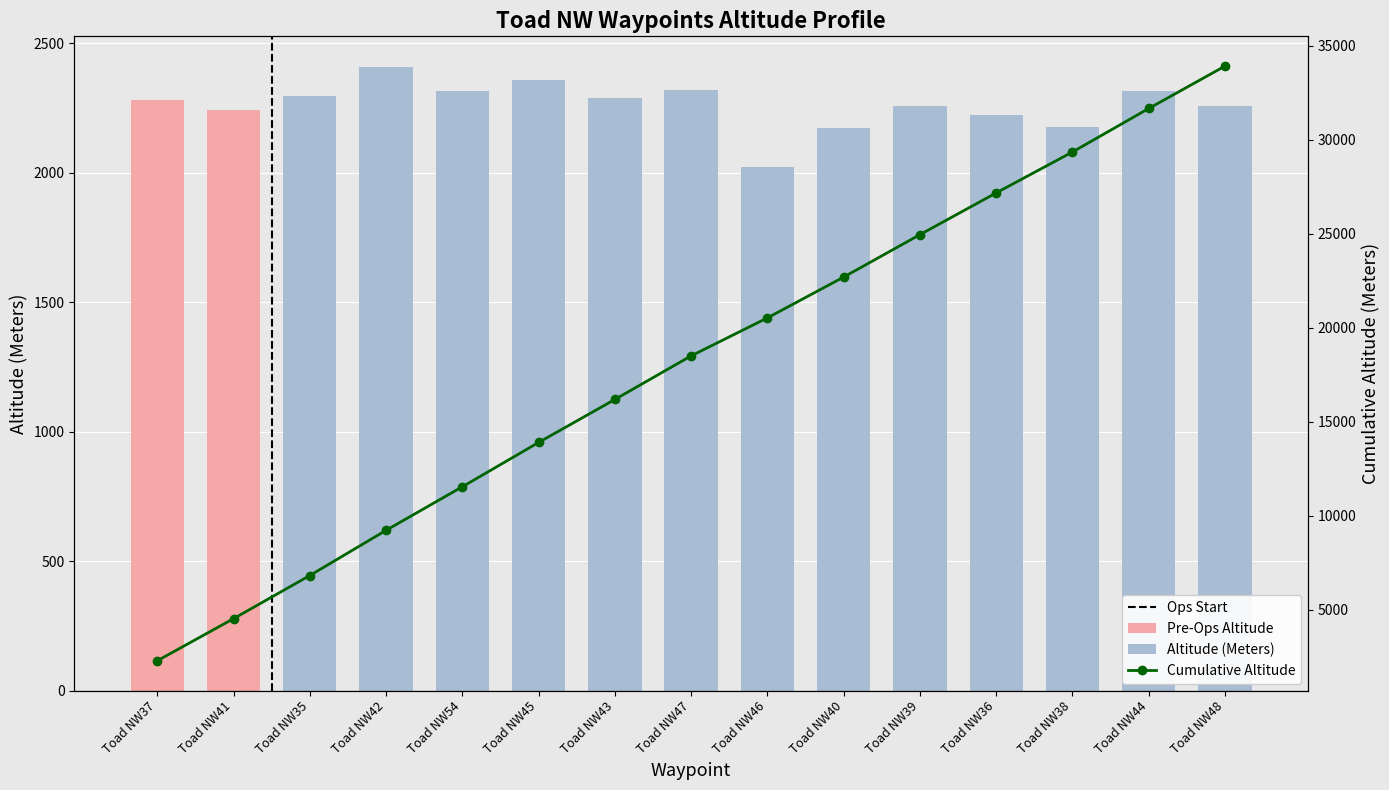

What is the greatest value displayed?

33918